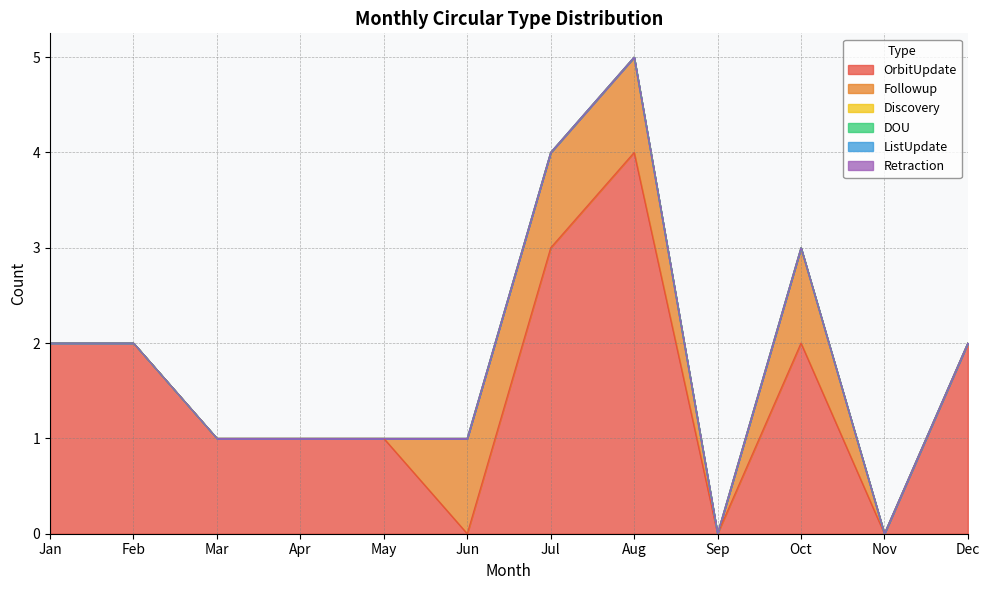

Reading left to right, extract all data points from this chart.

OrbitUpdate: Jan=2	Feb=2	Mar=1	Apr=1	May=1	Jun=0	Jul=3	Aug=4	Sep=0	Oct=2	Nov=0	Dec=2
Followup: Jan=0	Feb=0	Mar=0	Apr=0	May=0	Jun=1	Jul=1	Aug=1	Sep=0	Oct=1	Nov=0	Dec=0
Discovery: Jan=0	Feb=0	Mar=0	Apr=0	May=0	Jun=0	Jul=0	Aug=0	Sep=0	Oct=0	Nov=0	Dec=0
DOU: Jan=0	Feb=0	Mar=0	Apr=0	May=0	Jun=0	Jul=0	Aug=0	Sep=0	Oct=0	Nov=0	Dec=0
ListUpdate: Jan=0	Feb=0	Mar=0	Apr=0	May=0	Jun=0	Jul=0	Aug=0	Sep=0	Oct=0	Nov=0	Dec=0
Retraction: Jan=0	Feb=0	Mar=0	Apr=0	May=0	Jun=0	Jul=0	Aug=0	Sep=0	Oct=0	Nov=0	Dec=0